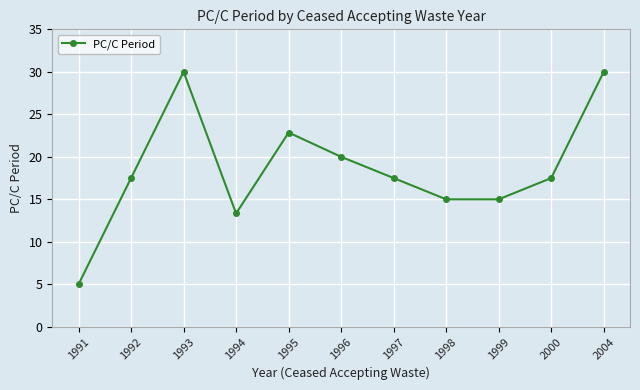

Between 1998 and 1994, which is larger?

1998